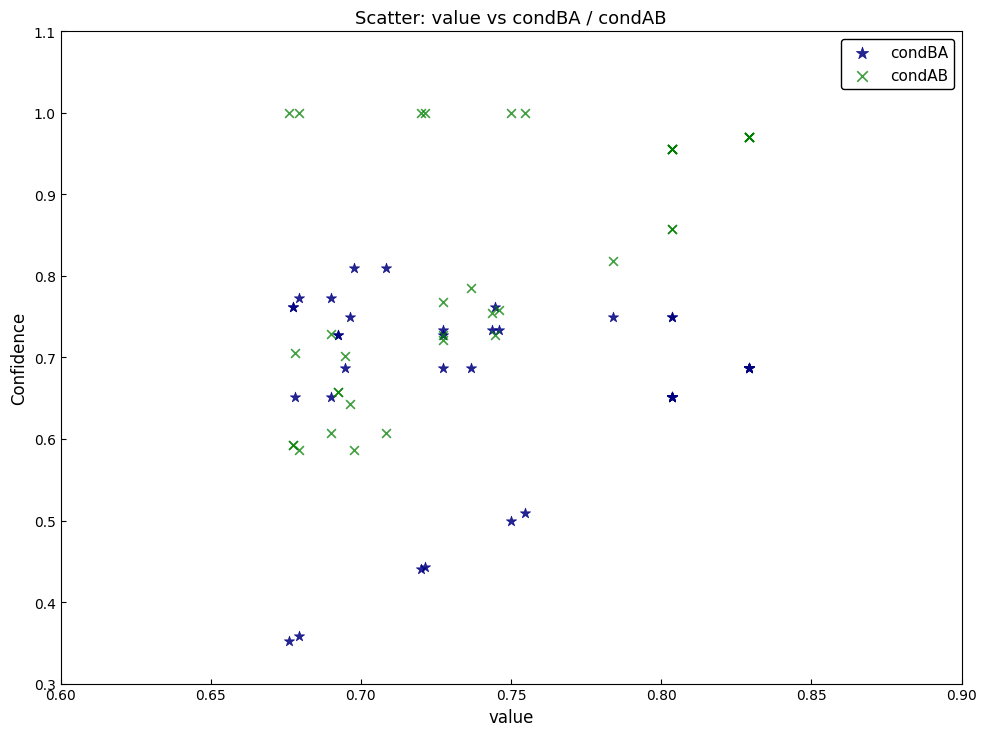

Which series contains the highest Y value?

condAB